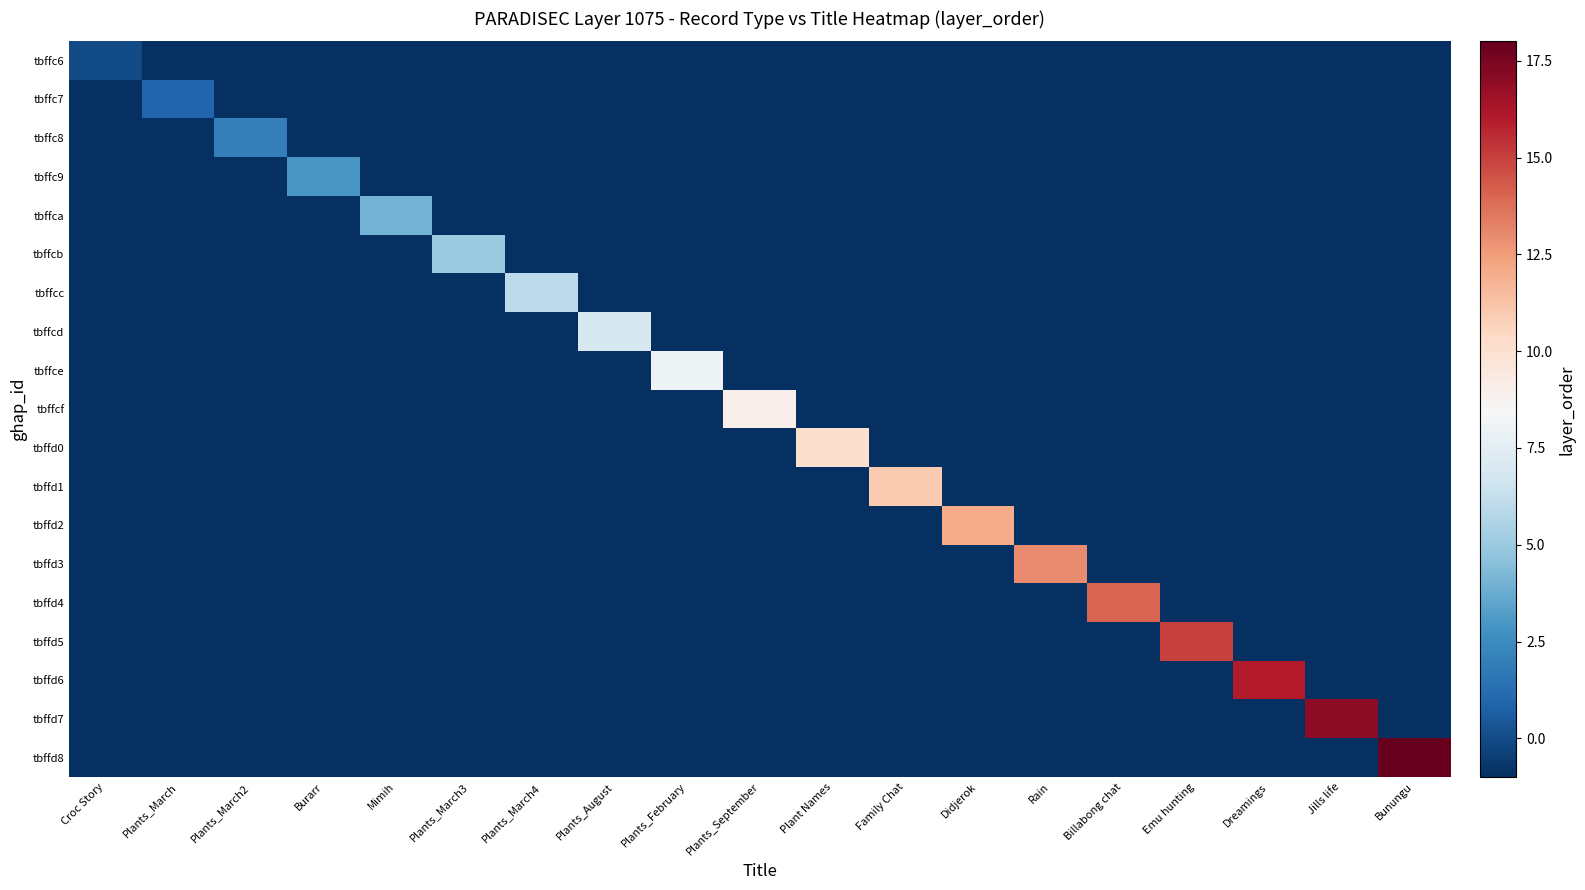

Which label corresponds to the smallest value in the chart?

Plants_March